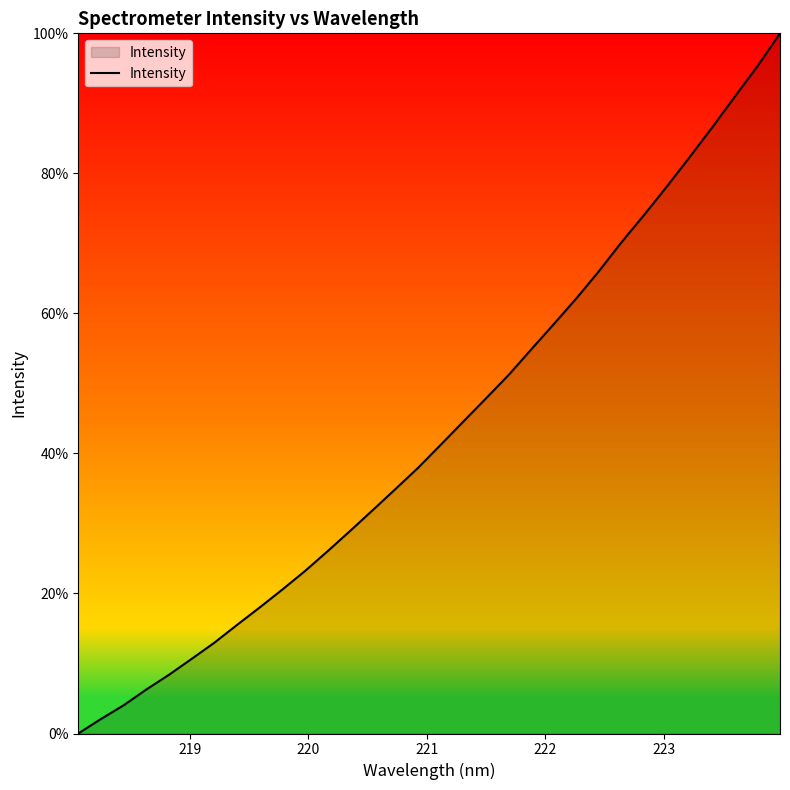

Is this an area chart (filled region under the line)?

Yes